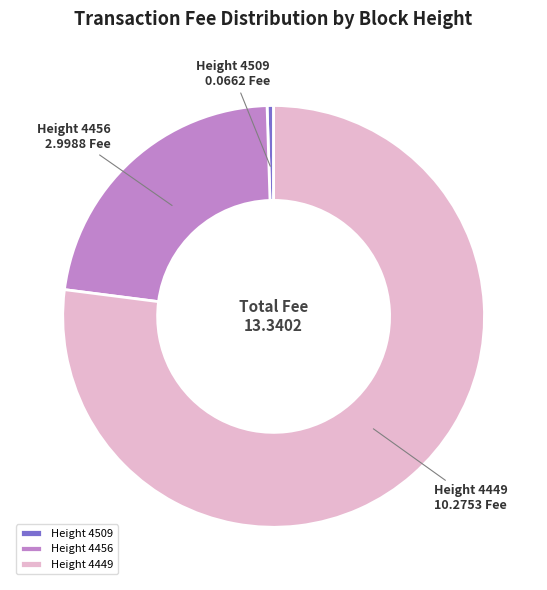

Between Height 4449 and Height 4509, which is larger?

Height 4449